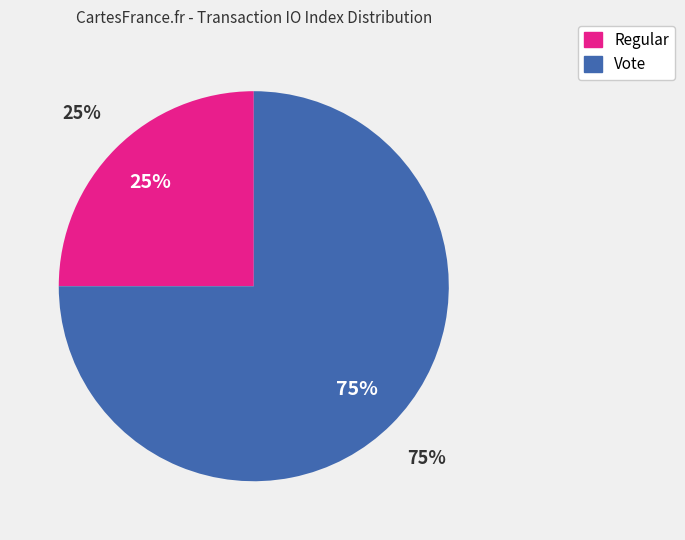

Approximately how many times larger is the value at Regular compared to Vote?

0.3